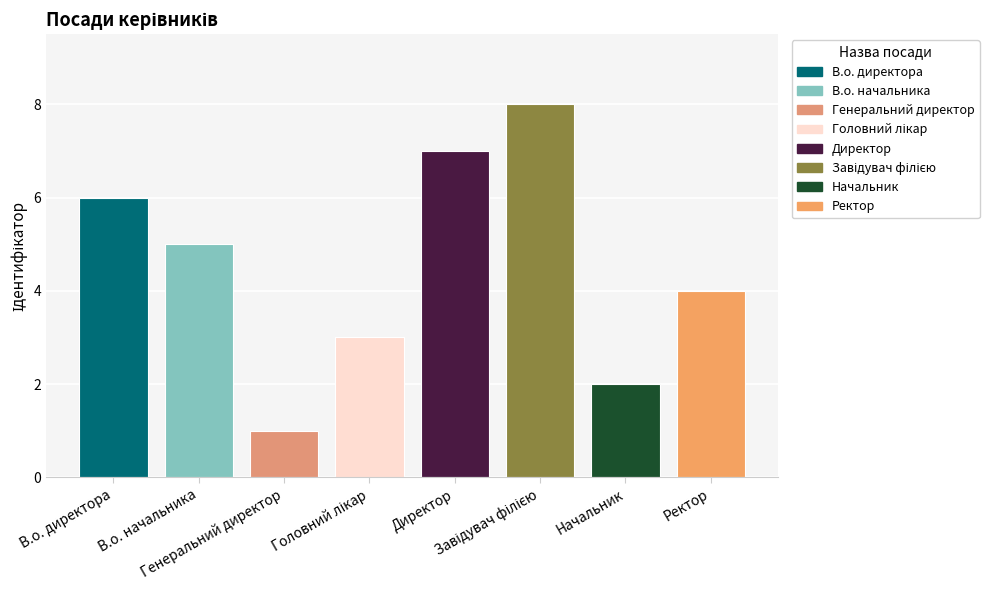

What position from the left is Генеральний директор?

3